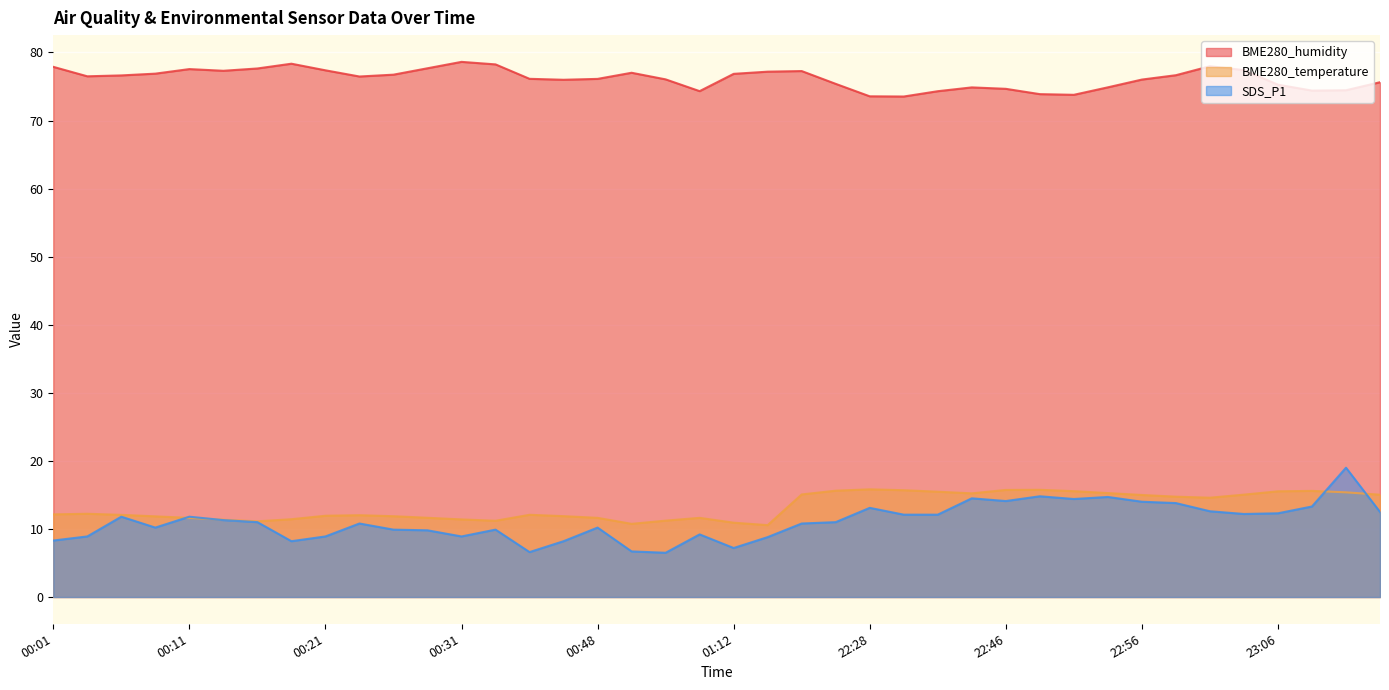

Which series changed the most between 00:23 and 01:14?

SDS_P1